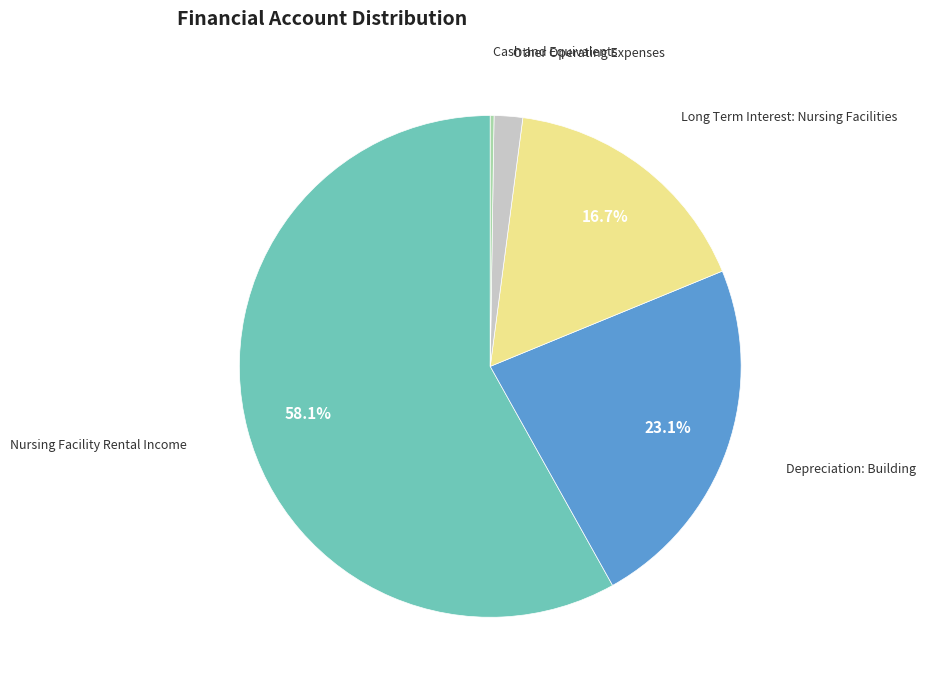

Is there any slice that represents more than half of the pie?

Yes